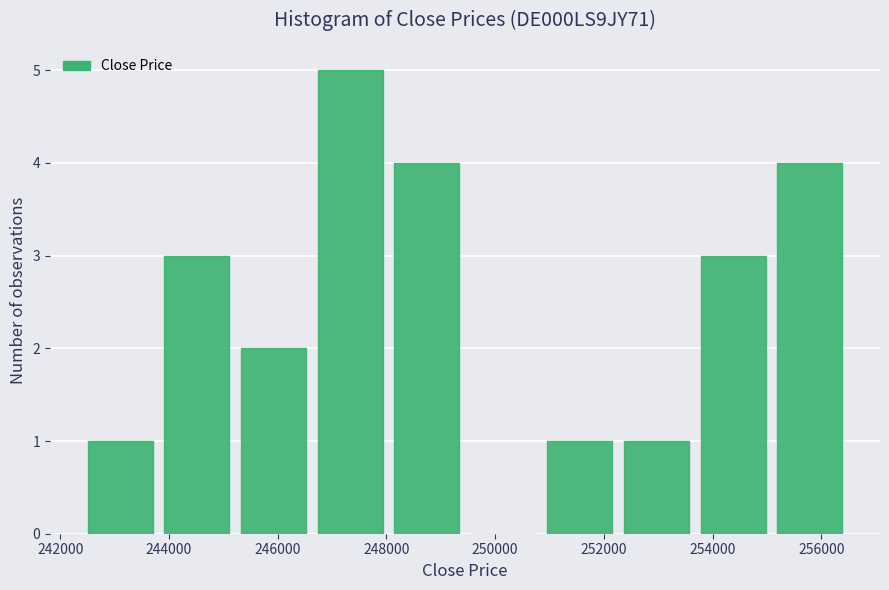

Over which range of the x-axis is the bar tallest?

246800 to 248200